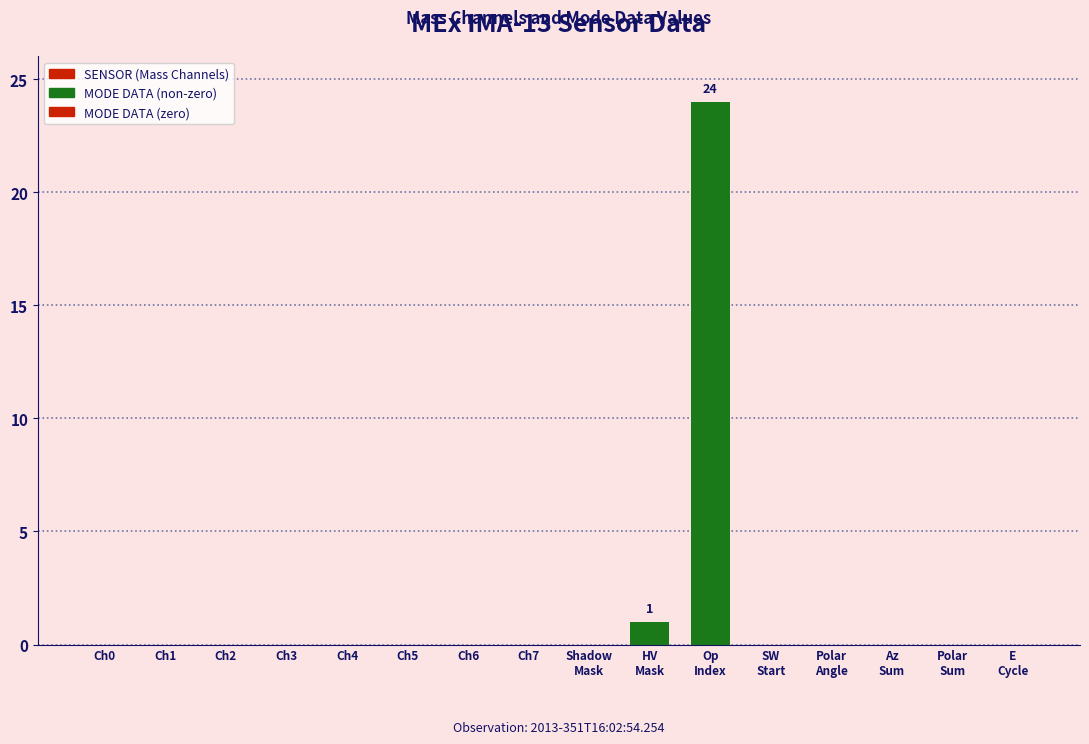

Count the number of categories in the chart.

8